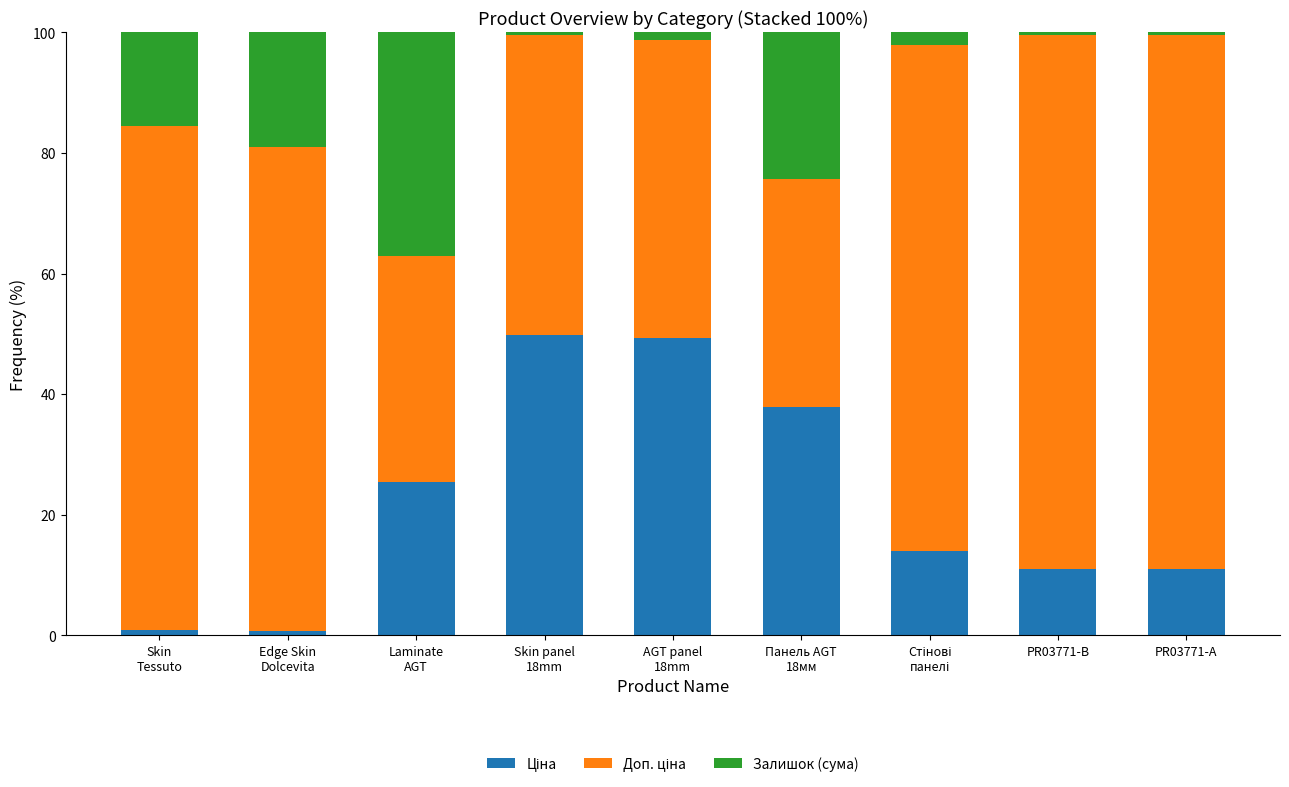

True or false: Доп. ціна has a value of 42.3 at Edge Skin
Dolcevita.

False